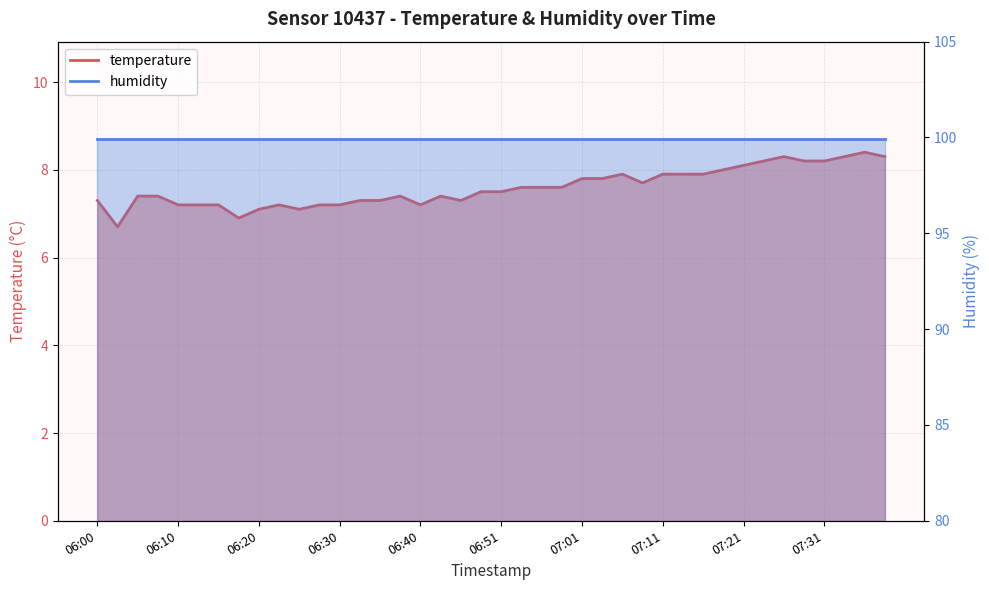

Does the chart have visible grid lines?

Yes